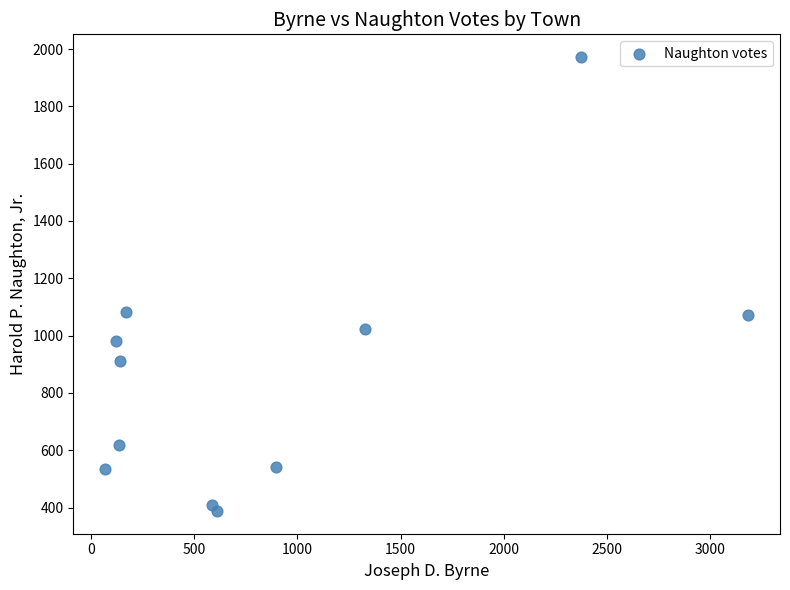

What is the average X value?

874